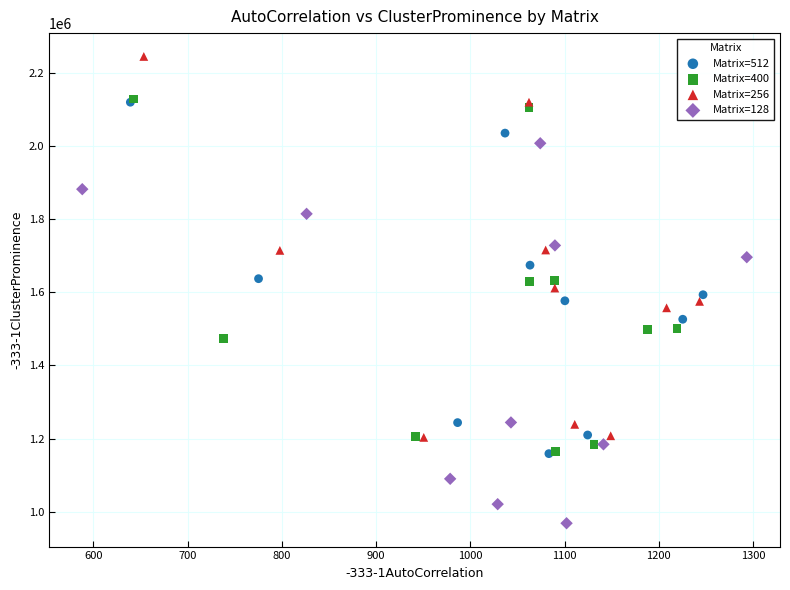

Which series contains the lowest Y value?

Matrix=128